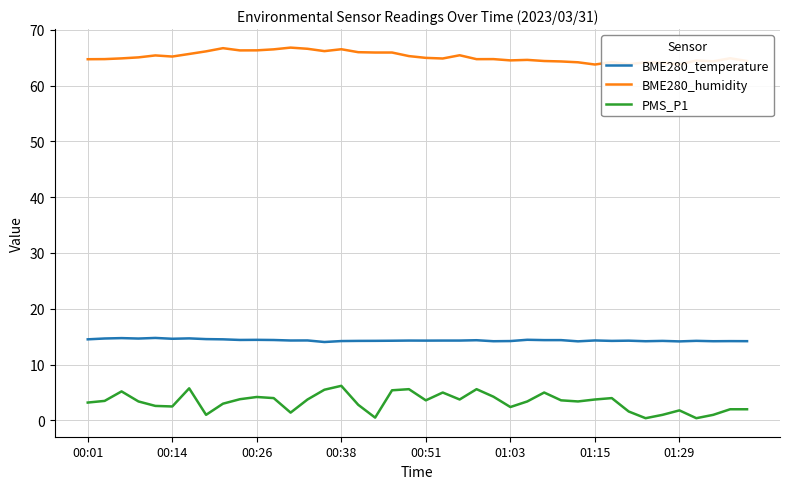

List the series in order of their peak value, highest first.

BME280_humidity, BME280_temperature, PMS_P1